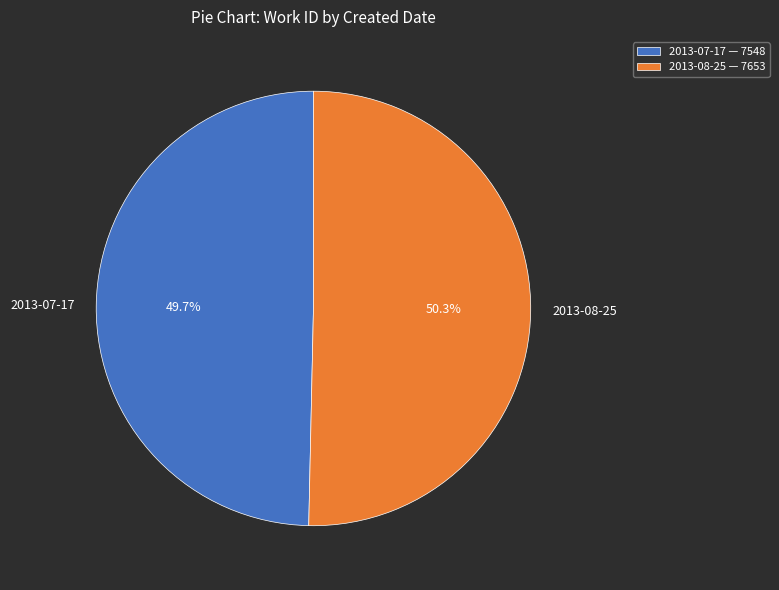

True or false: 2013-07-17 accounts for 50% of the total.

True